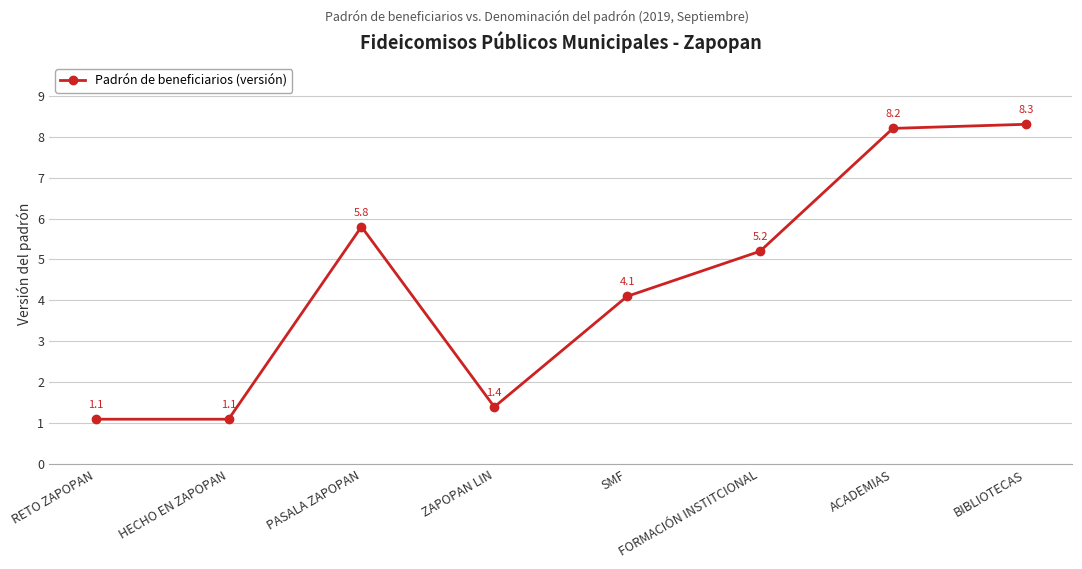

What is the minimum value shown in the chart?

1.1